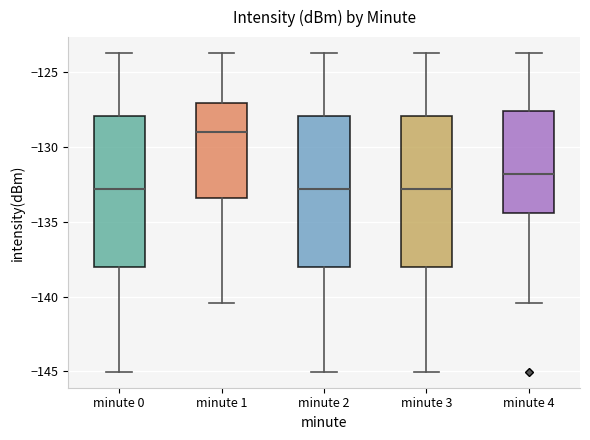

Reading left to right, transcribe this box plot: for each box, give where its median line is, the range the box spans, and where its two whiskers end, as read against the y-axis. The values are not printed on the chart, so give them approximately, as read against the axis.

minute 0: median -133.0, box -138.0 to -128.0, whiskers -145.0 to -124.0
minute 1: median -129.0, box -133.5 to -127.0, whiskers -140.5 to -124.0
minute 2: median -133.0, box -138.0 to -128.0, whiskers -145.0 to -124.0
minute 3: median -133.0, box -138.0 to -128.0, whiskers -145.0 to -124.0
minute 4: median -132.0, box -134.5 to -127.5, whiskers -140.5 to -124.0